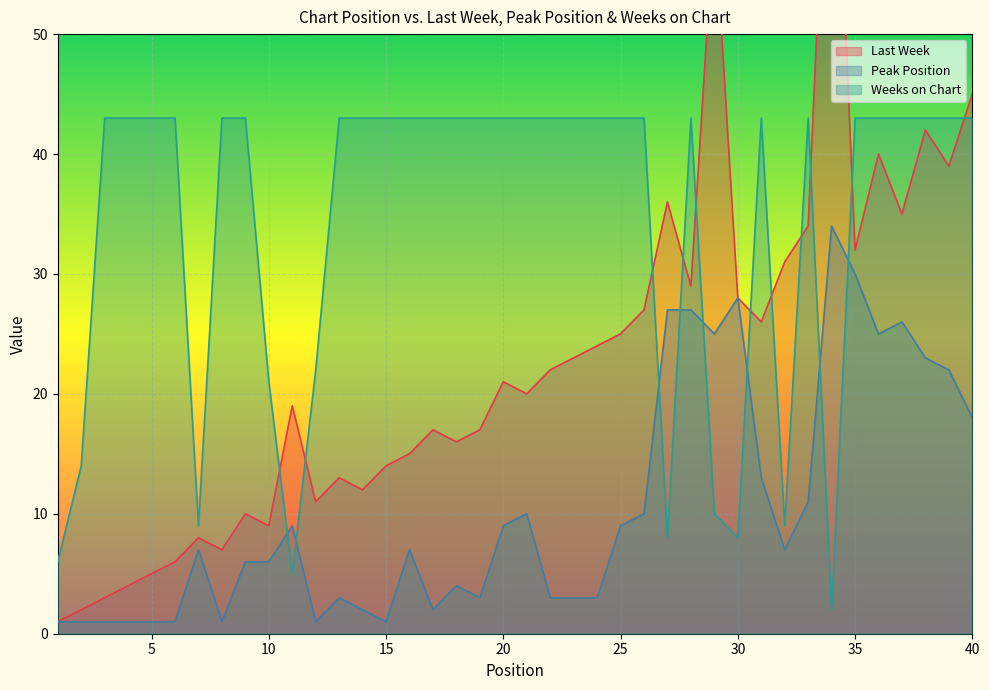

Does the chart display data point markers on the line(s)?

No